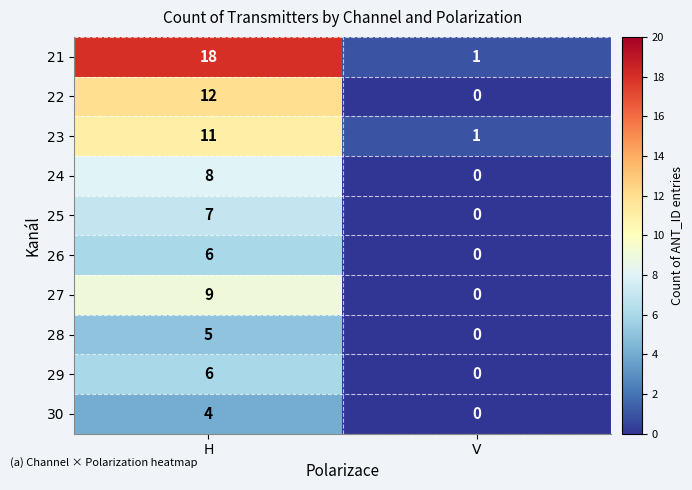

What is the maximum value for 25?

7